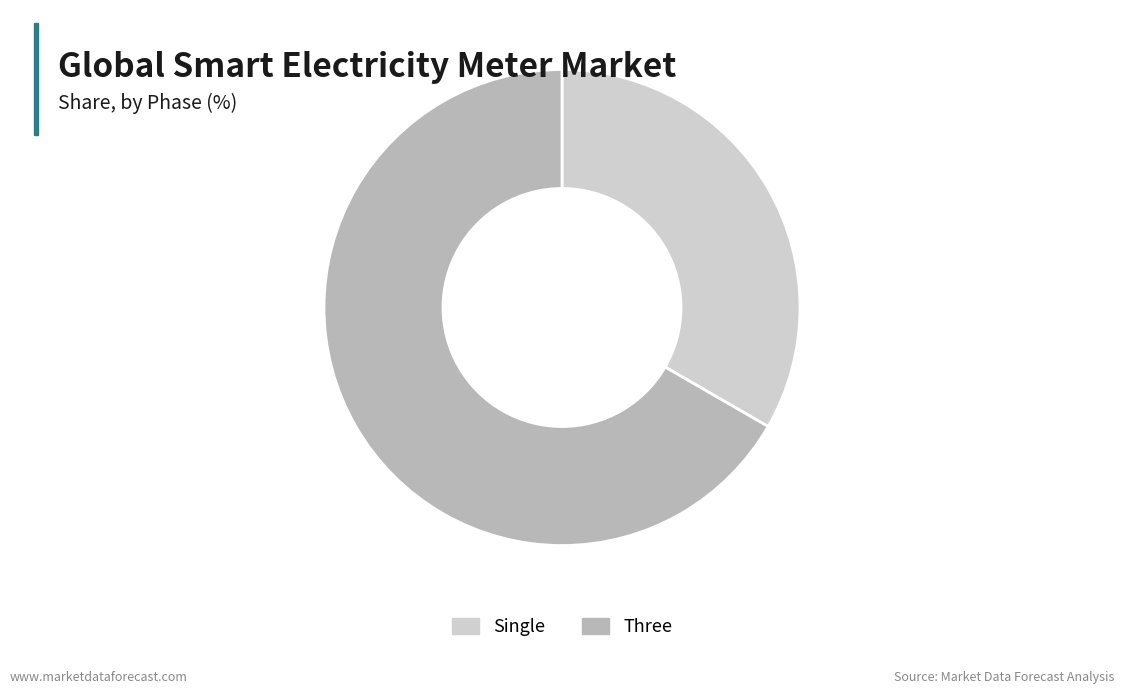

Do Single and Three together represent more than half of the pie?

Yes